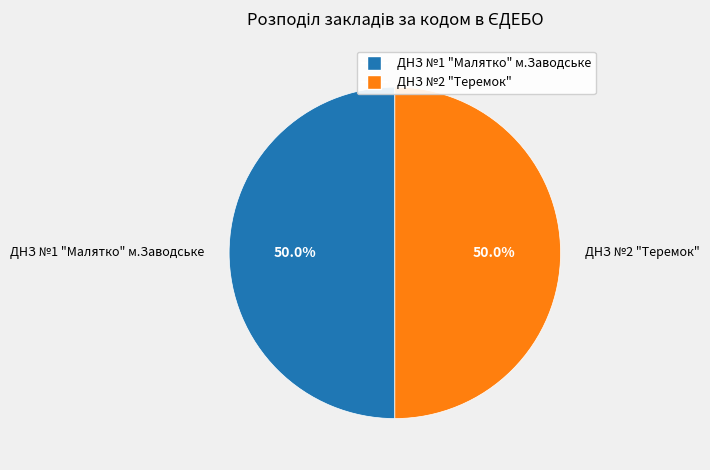

To the nearest percent, what portion does ДНЗ №1 "Малятко" м.Заводське represent?

50%